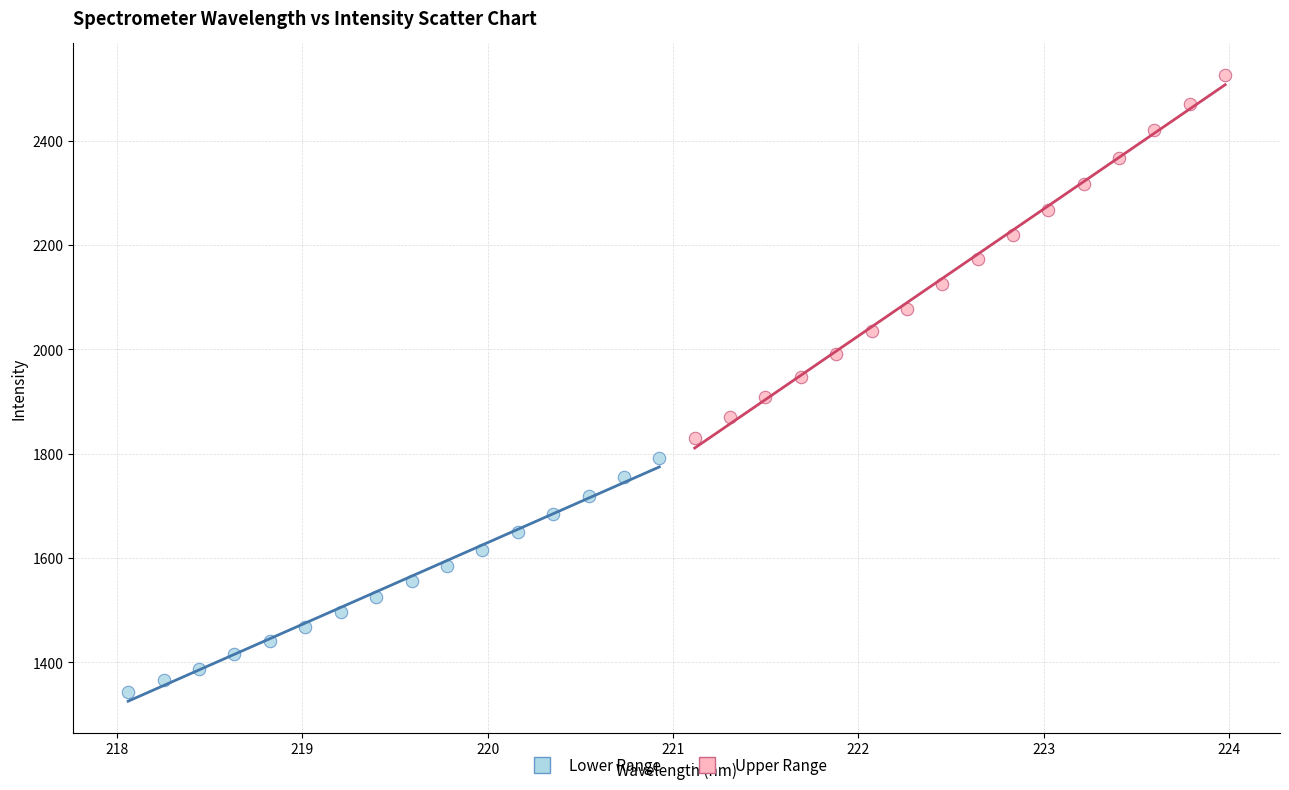

Which series reaches the minimum Y coordinate?

Lower Range